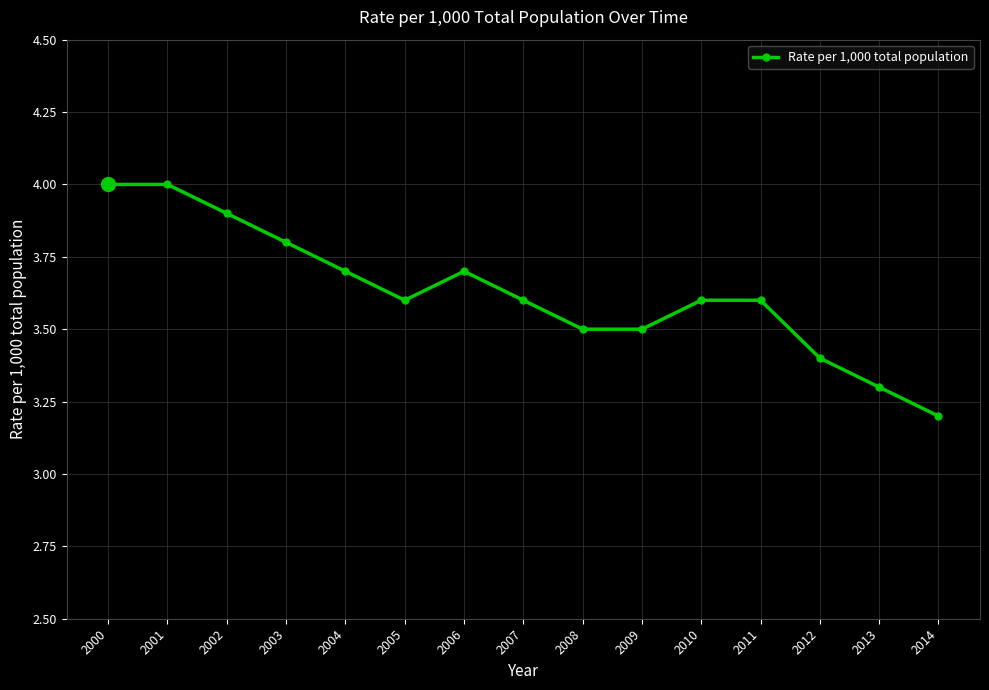

What is the value of the 3rd point from the left?

3.9